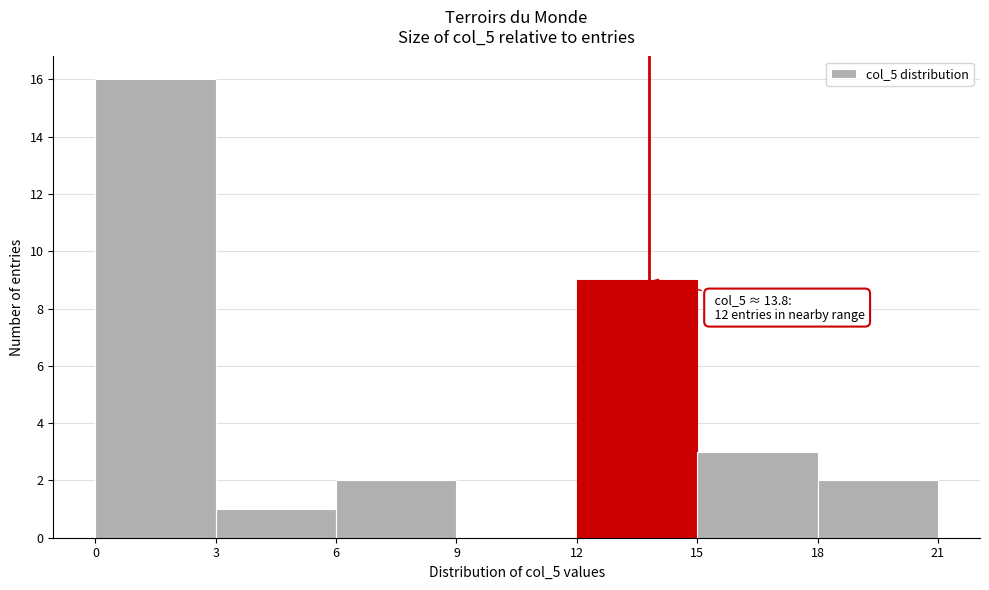

Which range on the x-axis has the tallest bar?

0 to 3